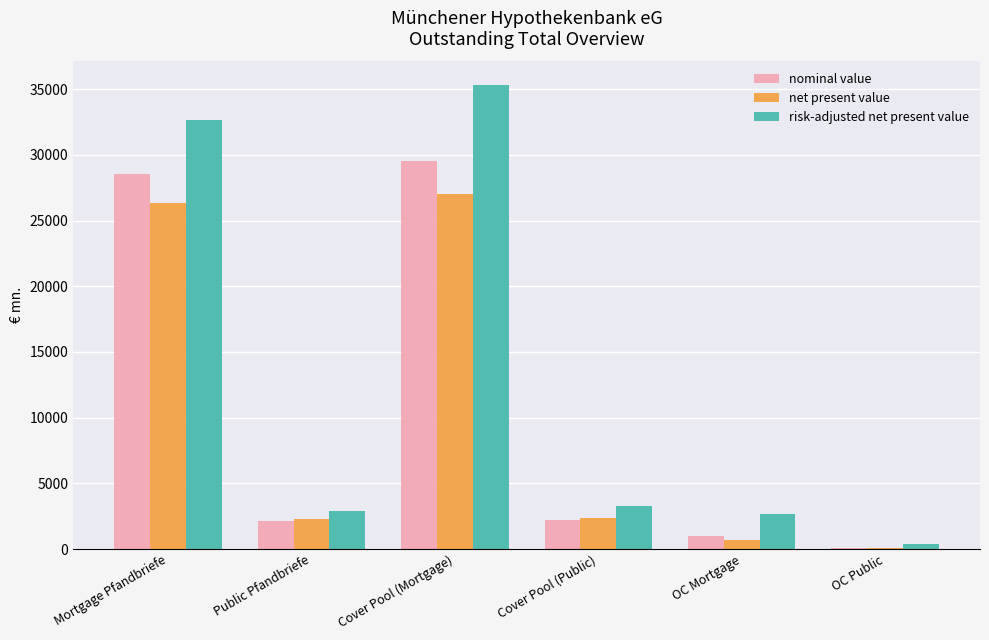

What is the greatest value displayed?

35349.7